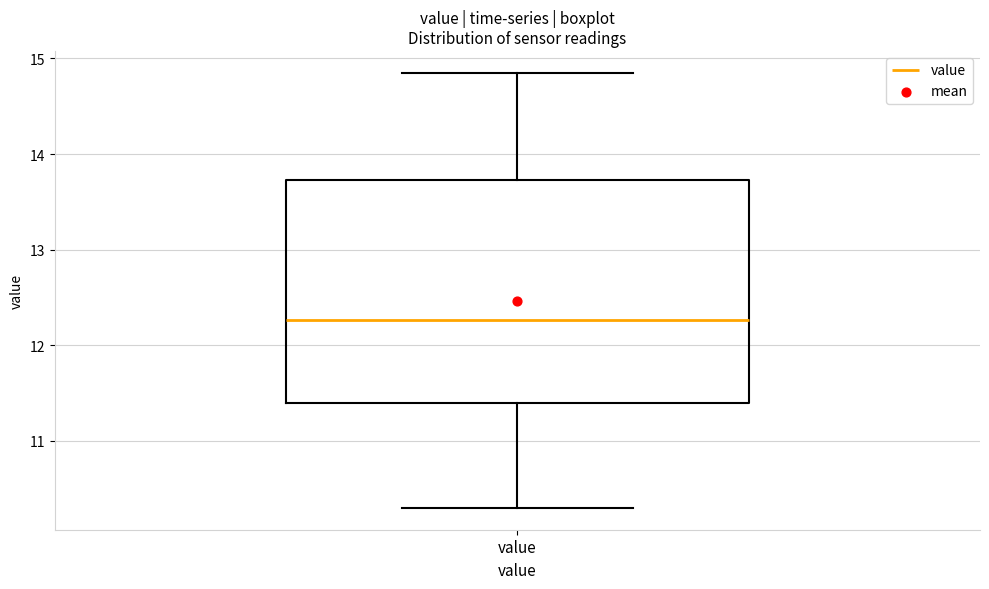

Read this box plot against the y-axis: the position of the median line, the range covered by the box, and the ends of both whiskers. The values are not printed on the chart, so give them approximately, as read against the axis.

median 12.3, box 11.4 to 13.7, whiskers 10.3 to 14.9